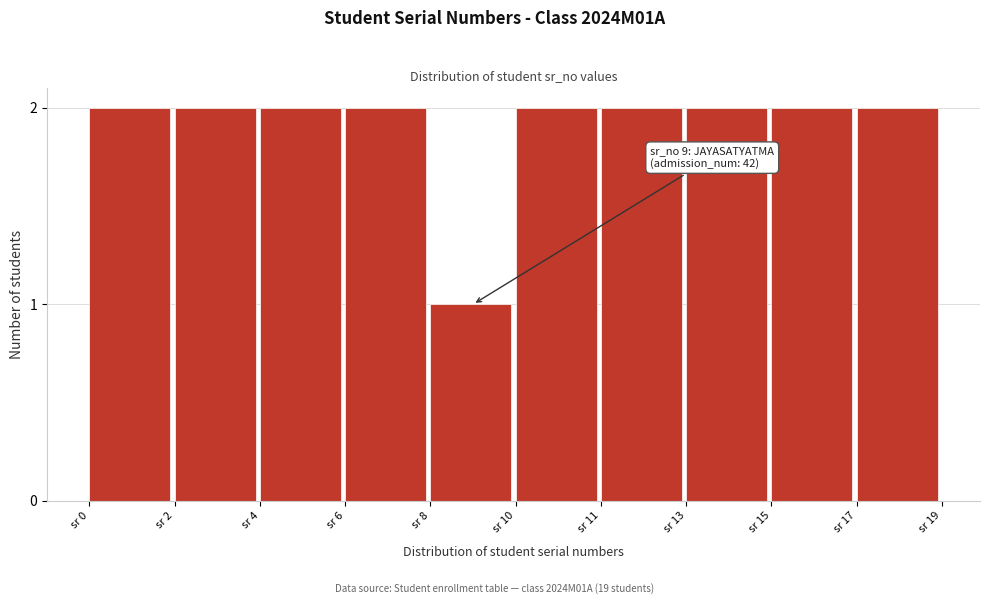

Reading left to right, extract all data points from this chart.

2	2	2	2	1	2	2	2	2	2